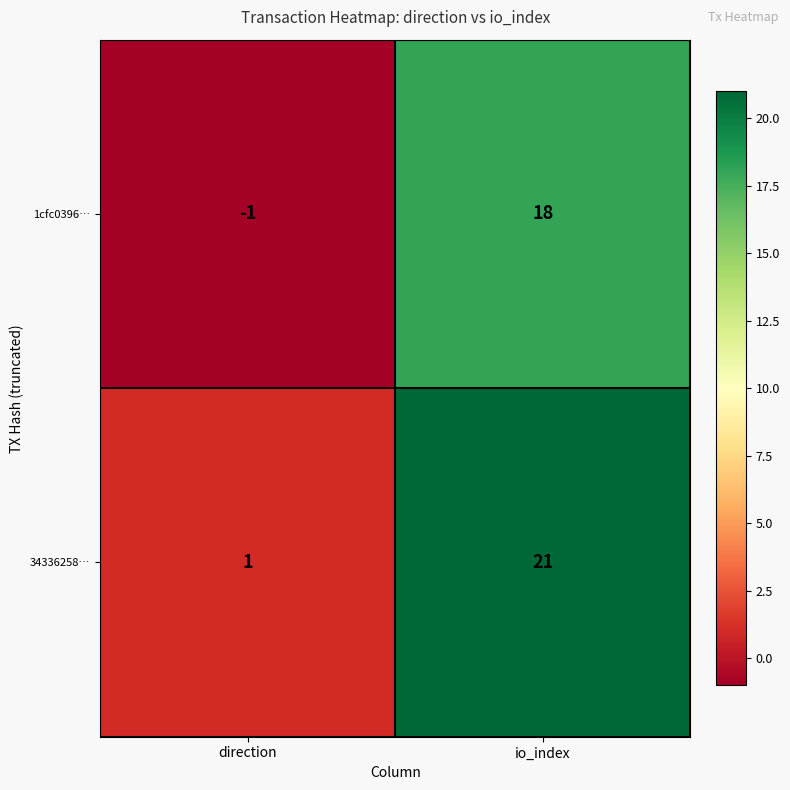

List the series in order of their overall mean, lowest first.

1cfc0396…, 34336258…